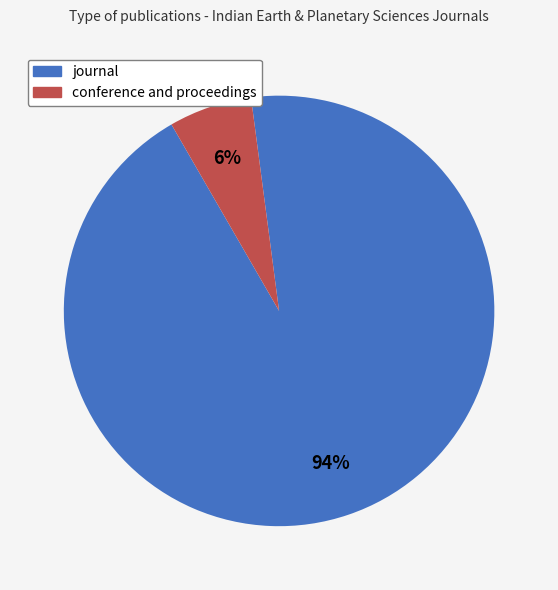

Is journal the majority of the pie?

Yes